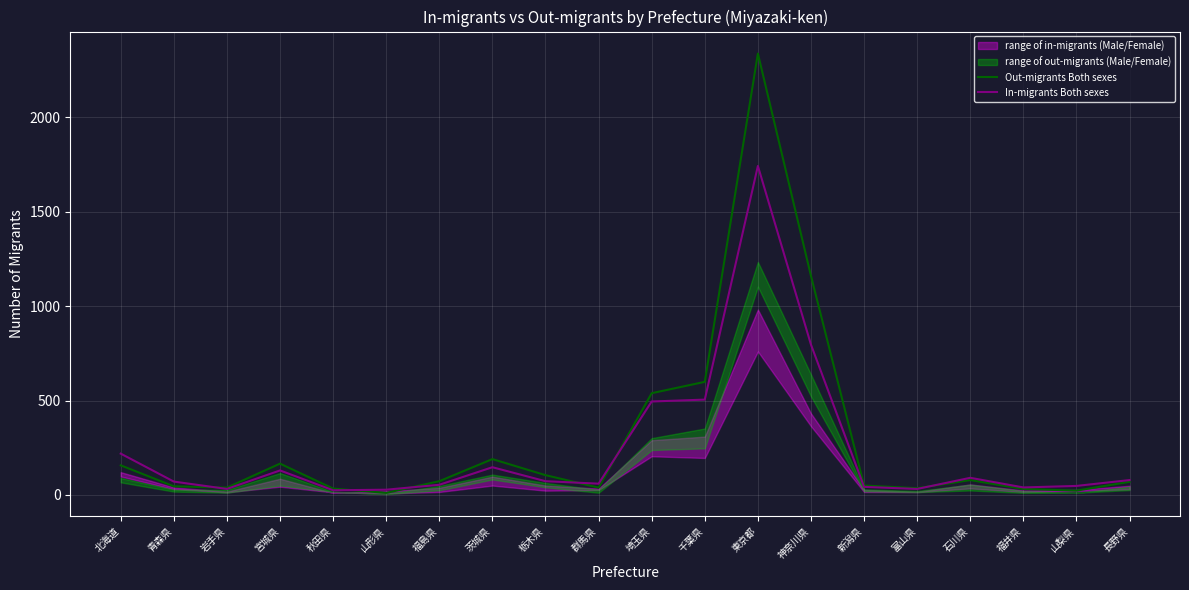

The value of Out-migrants Both sexes at 山形県 is 2. True or false?

False